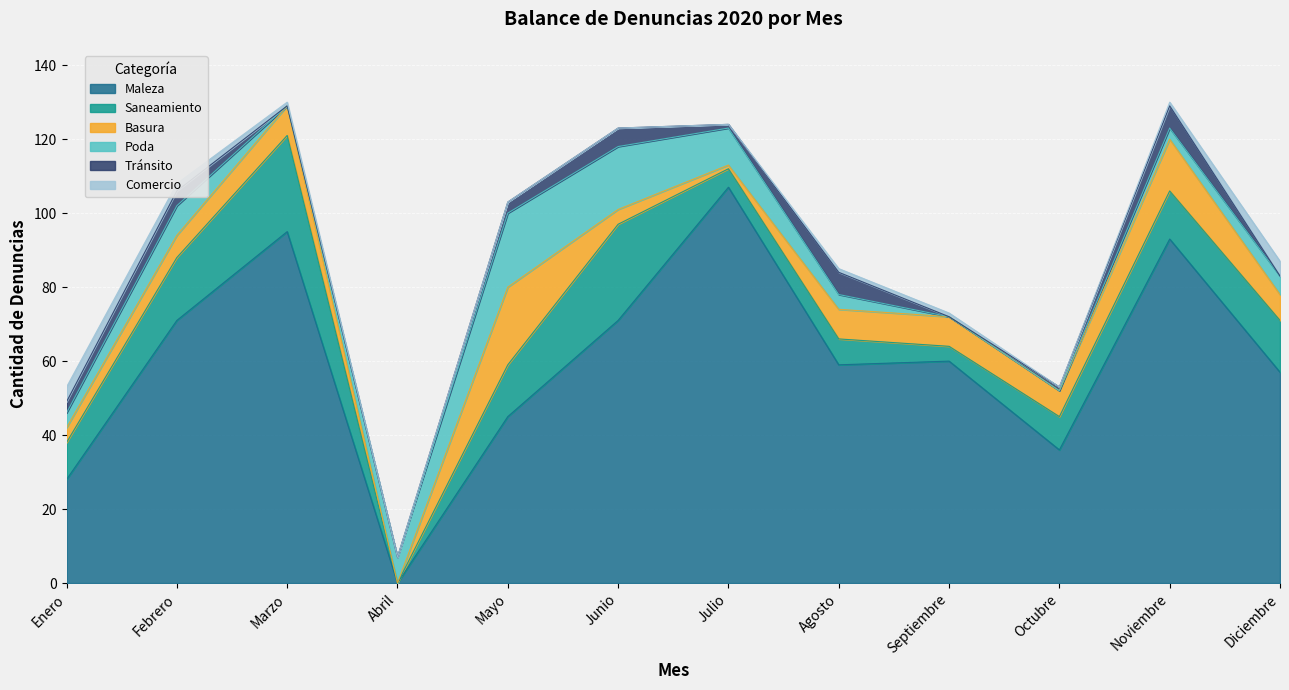

Where is the first local maximum for Tránsito?

Febrero